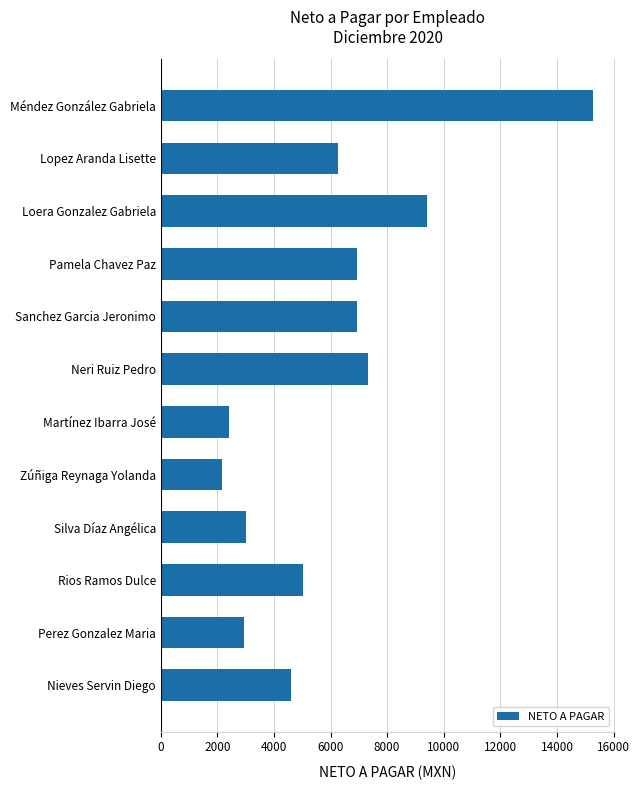

What is the greatest value displayed?

15269.0